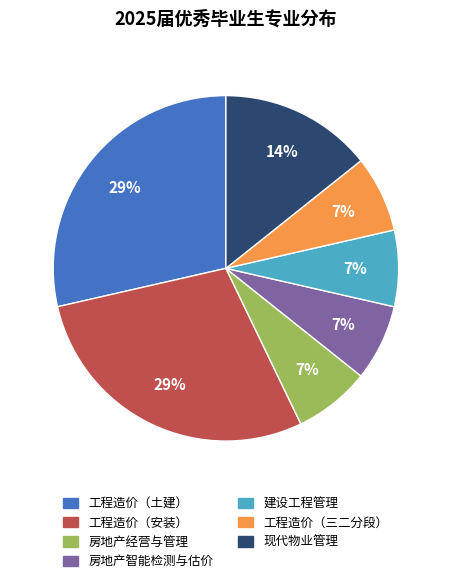

To the nearest percent, what percentage of the pie is 建设工程管理?

7%